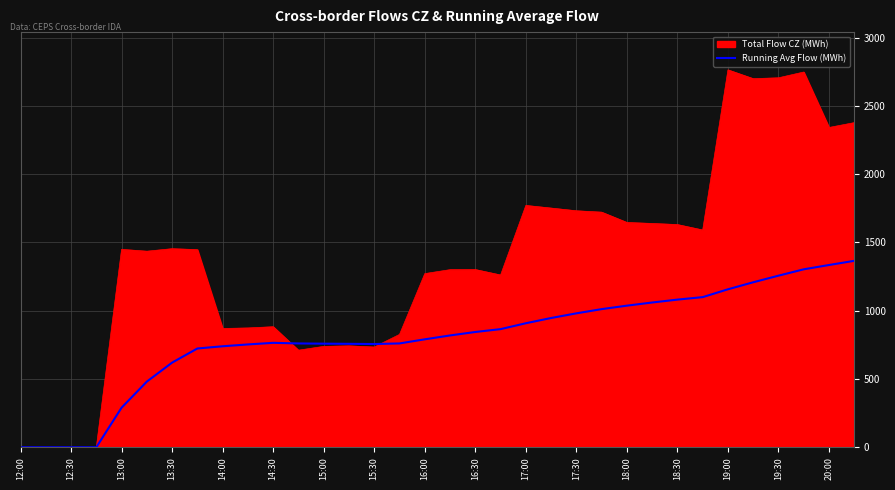

Which series has the widest spread of values?

Total Flow CZ (MWh)